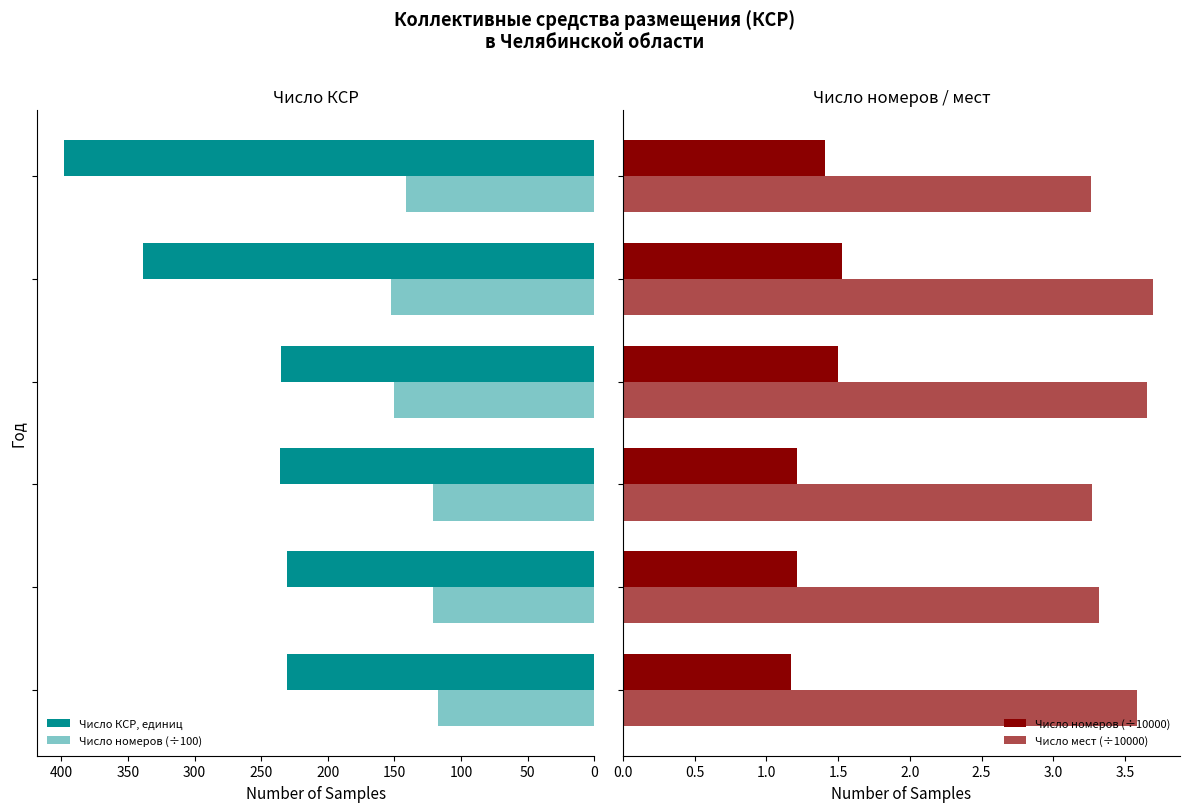

How many bars are there in total?

24